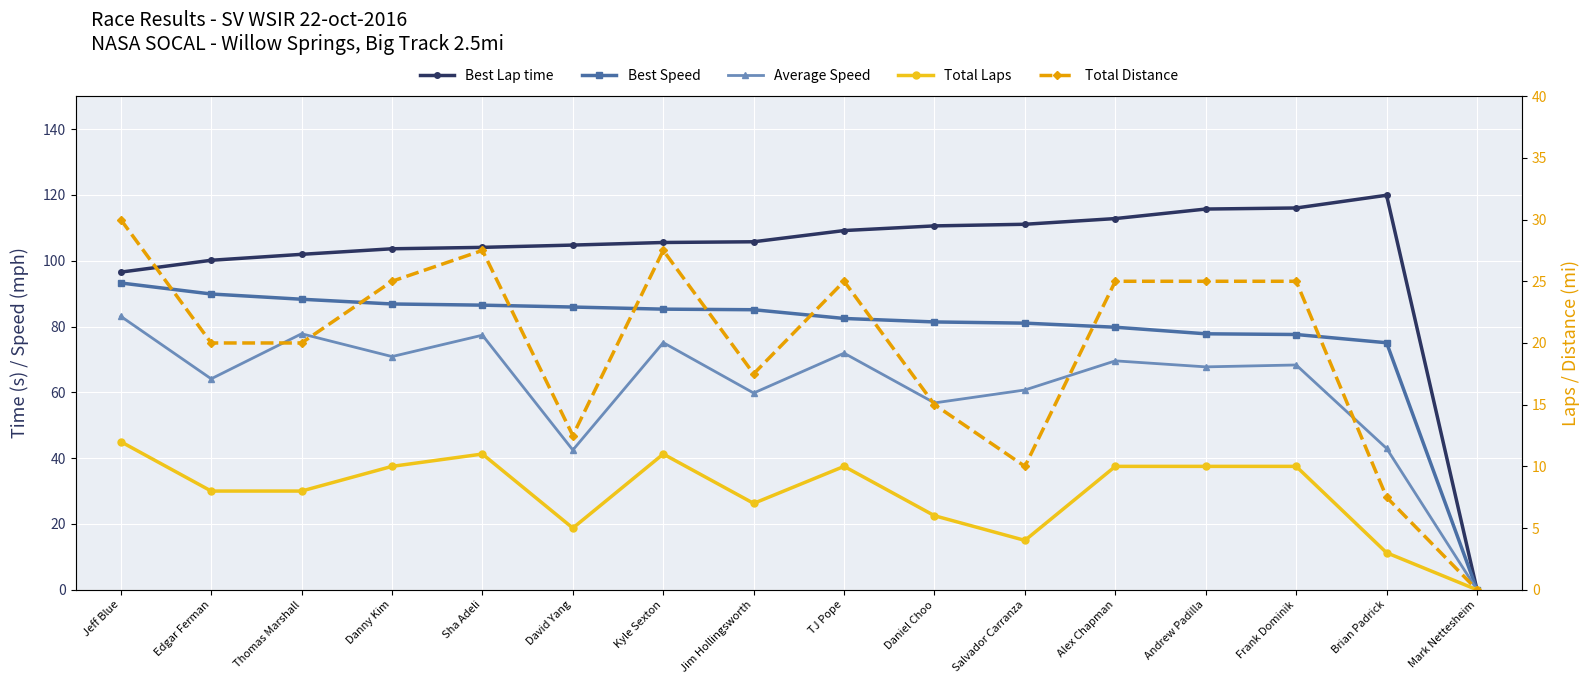

What is the total value across all series at Danny Kim?

296.3